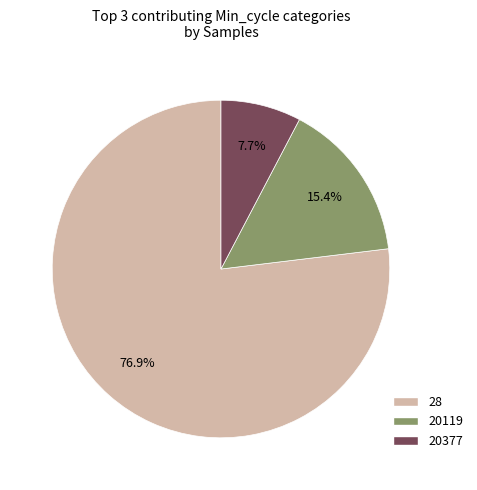

Do 20119 and 20377 together represent more than half of the pie?

No